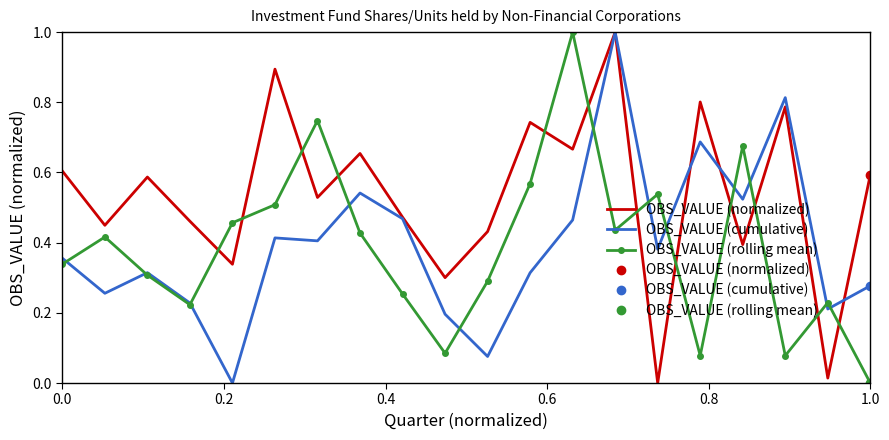

What is the maximum value shown in the chart?

1.0